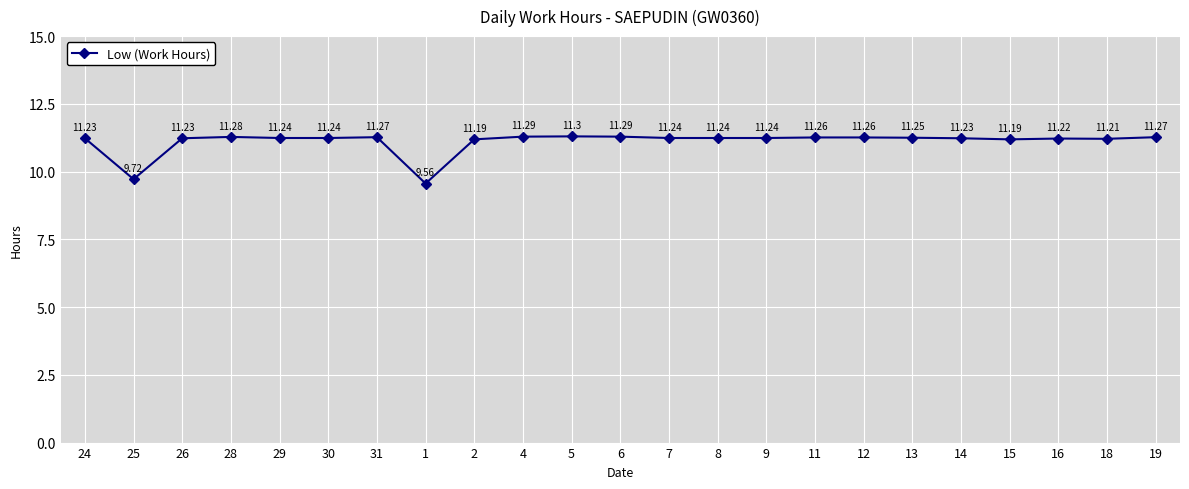

Between 4 and 31, which is larger?

4